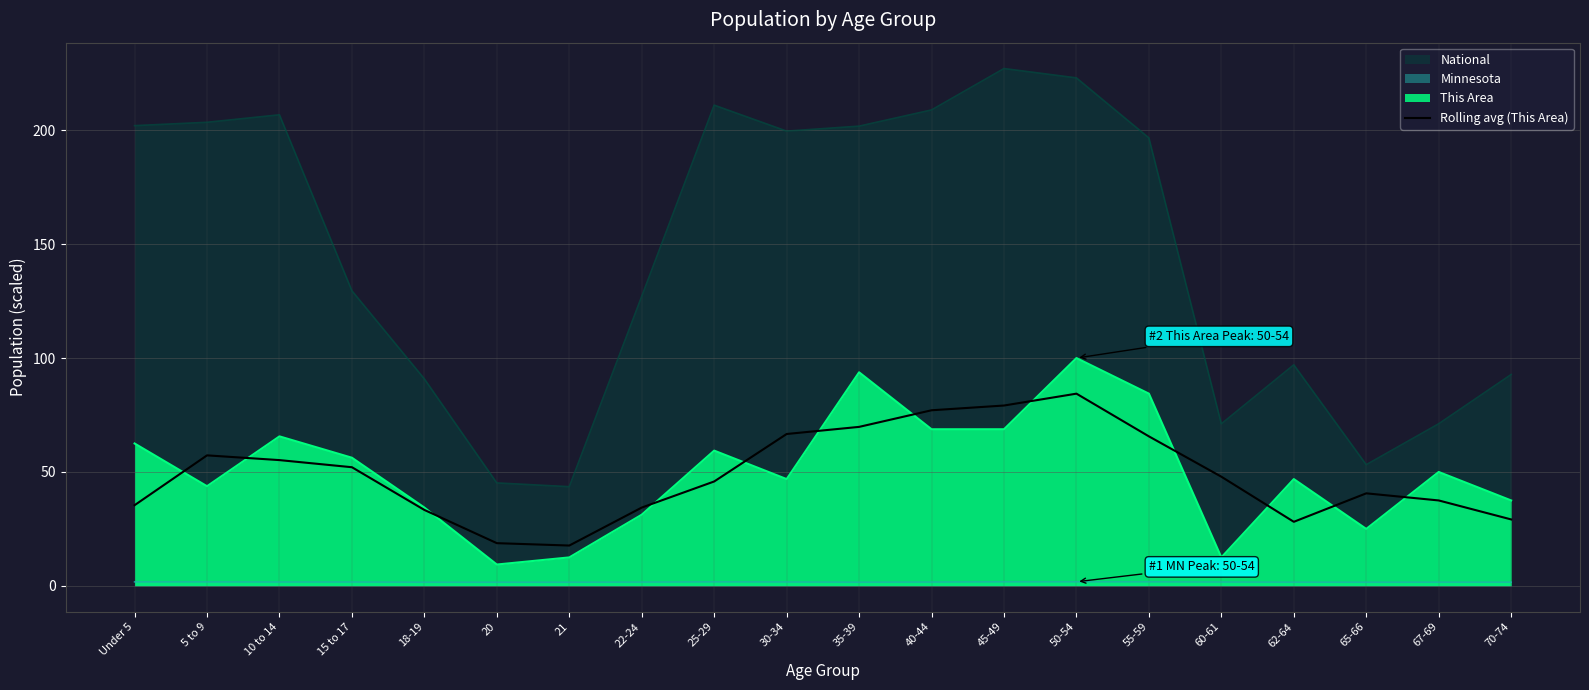

Rank the series at 55-59 from lowest to highest value.

Minnesota, Rolling avg (This Area), This Area, National